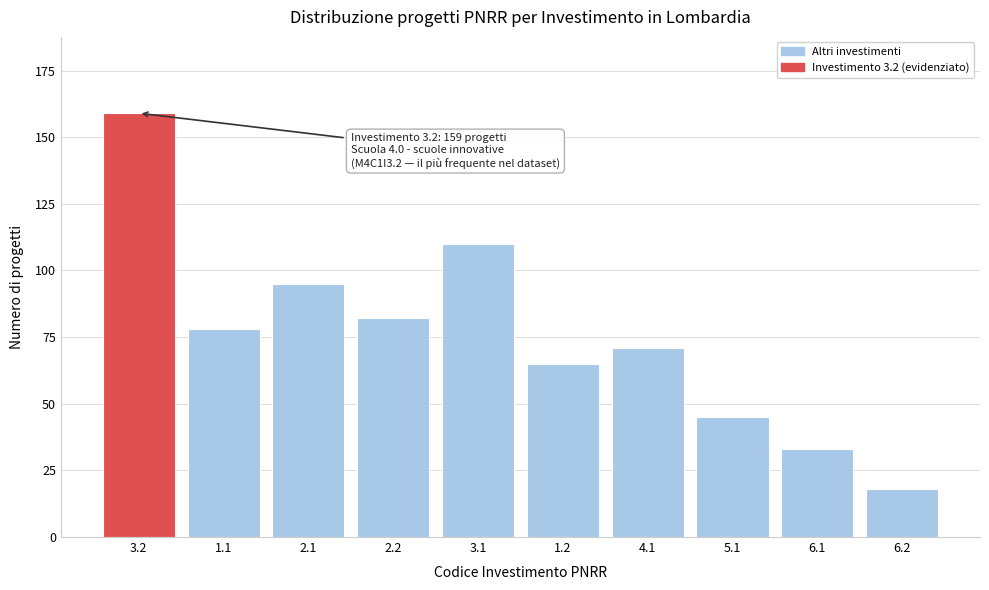

Reading left to right, list all the values displayed in this chart.

159	78	95	82	110	65	71	45	33	18